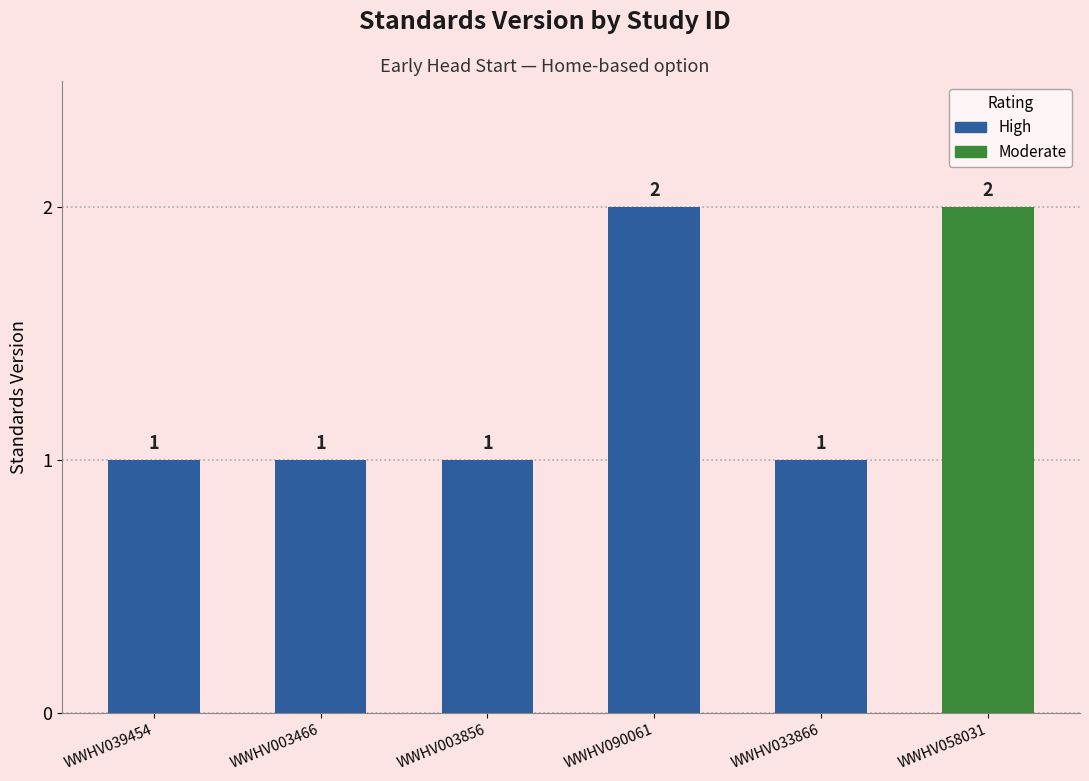

True or false: the data shows 1 at WWHV003856.

True